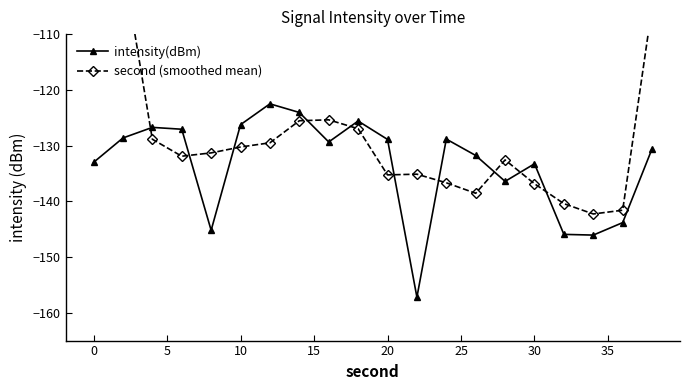

The value of intensity(dBm) at 10 is -126.3. True or false?

True